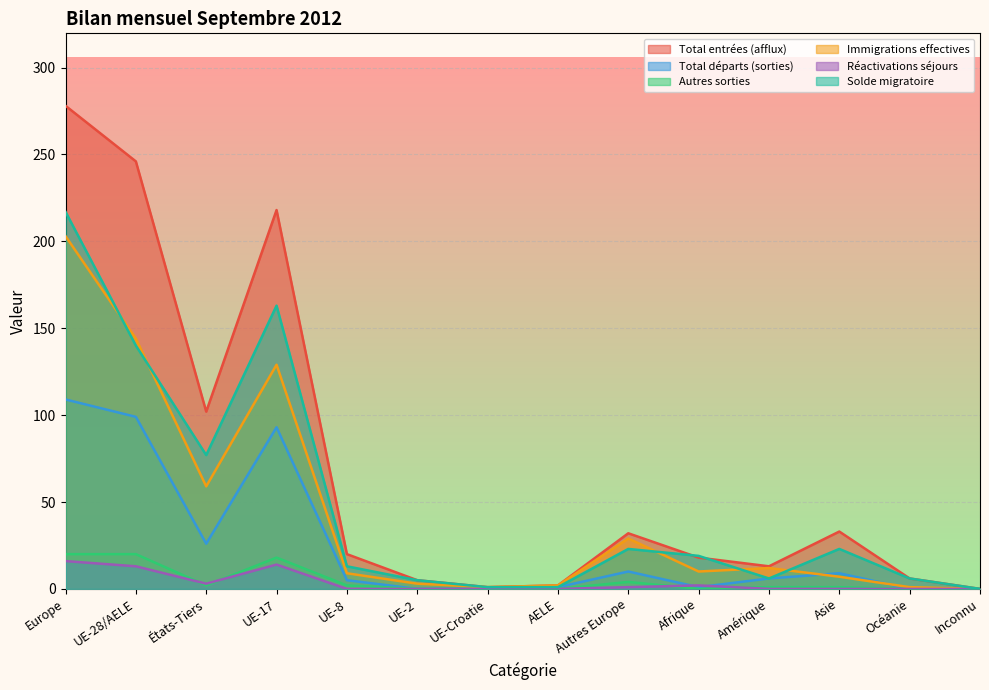

True or false: Autres sorties has a value of 11 at UE-17.

False